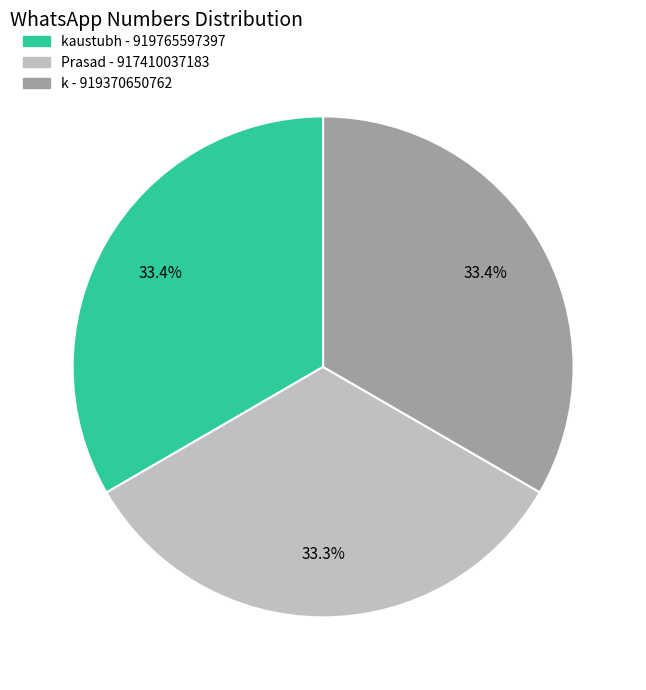

Does any single category account for the majority?

No